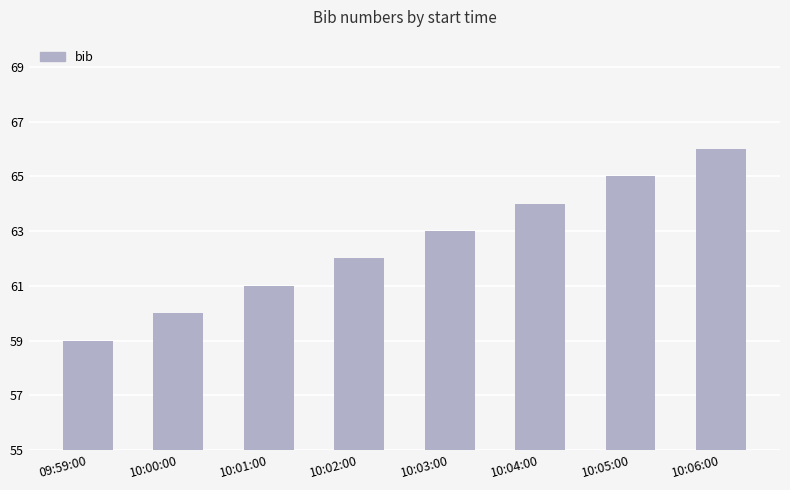

Rank the categories by value from lowest to highest.

09:59:00, 10:00:00, 10:01:00, 10:02:00, 10:03:00, 10:04:00, 10:05:00, 10:06:00